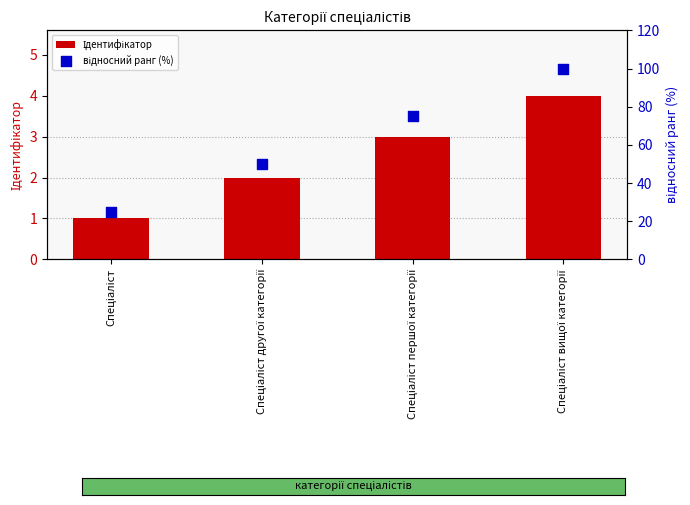

Which series reaches the maximum Y coordinate?

відносний ранг (%)